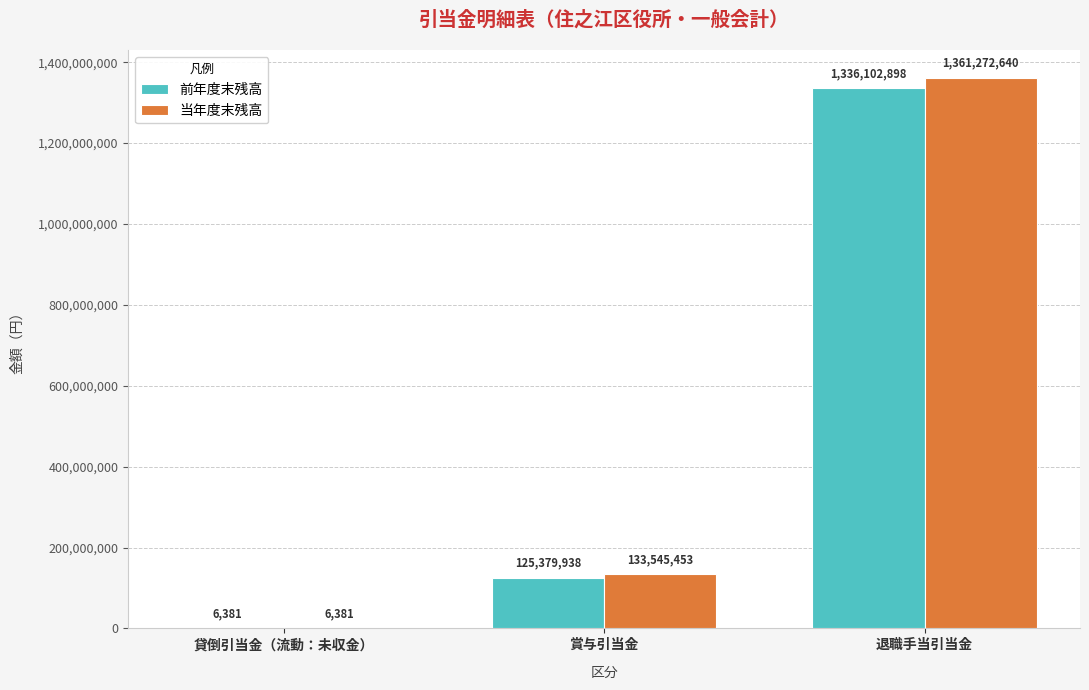

Is it true that 前年度末残高 equals 1336102898 at 退職手当引当金?

True